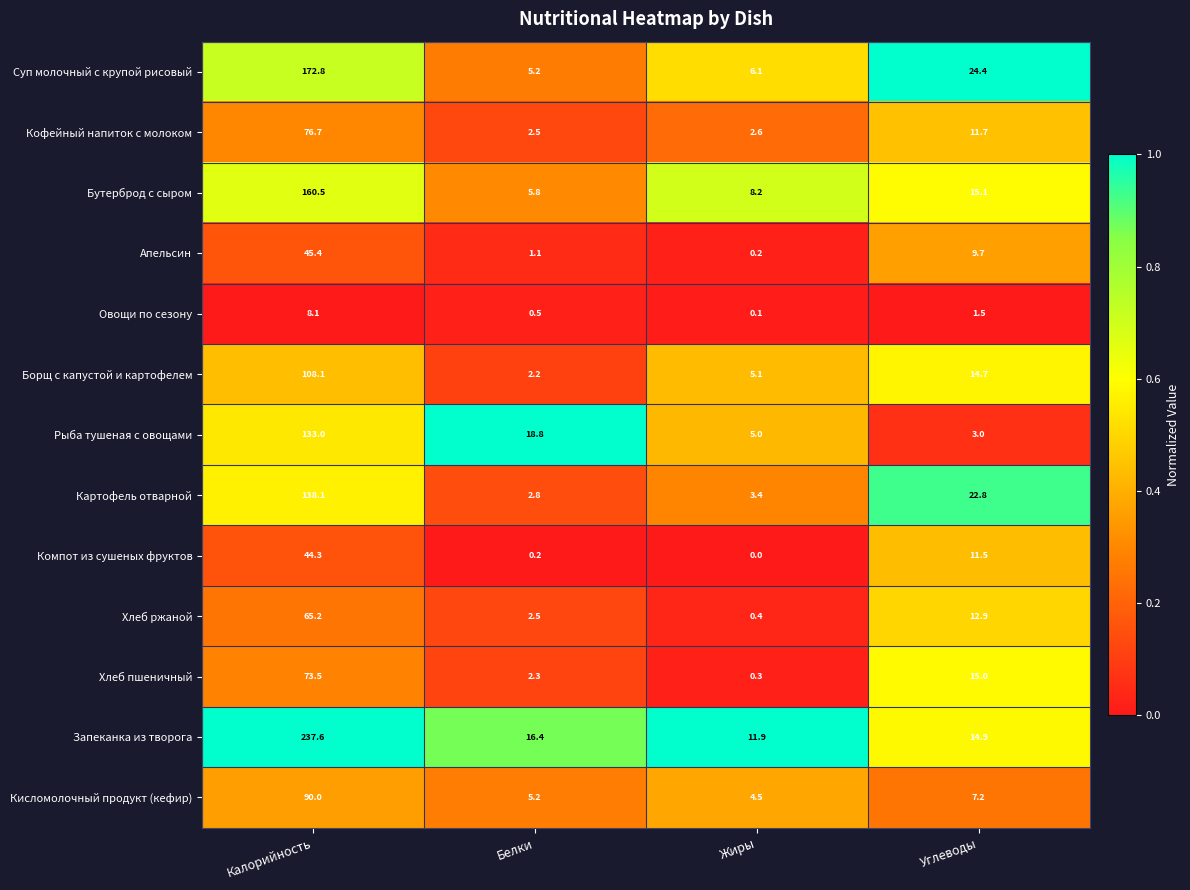

Is it true that Запеканка из творога equals 7.9 at Углеводы?

False